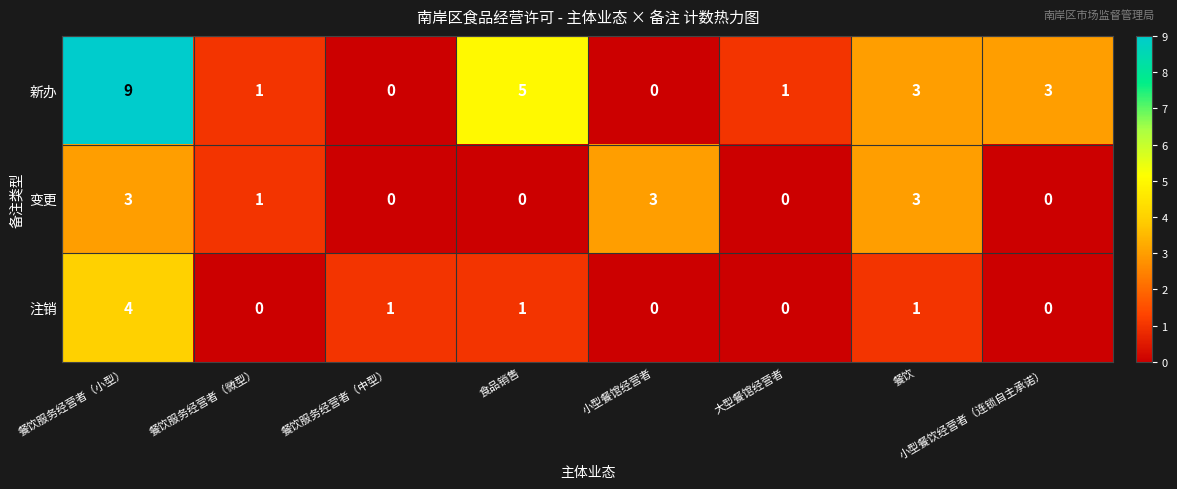

What is the sum of the 变更 values at 餐饮服务经营者（微型） and 餐饮?

4